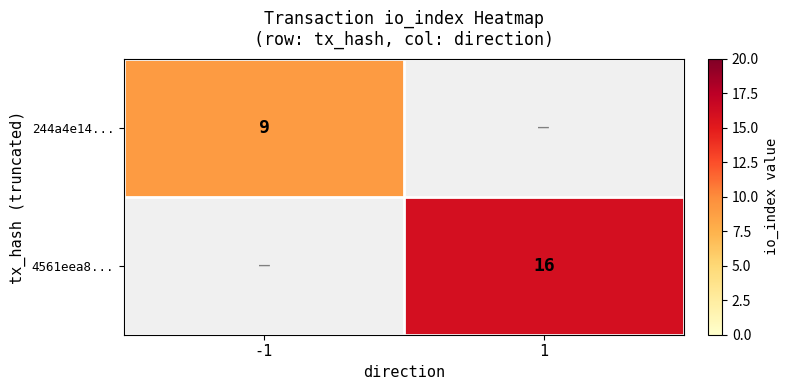

How many categories are shown in the chart?

2